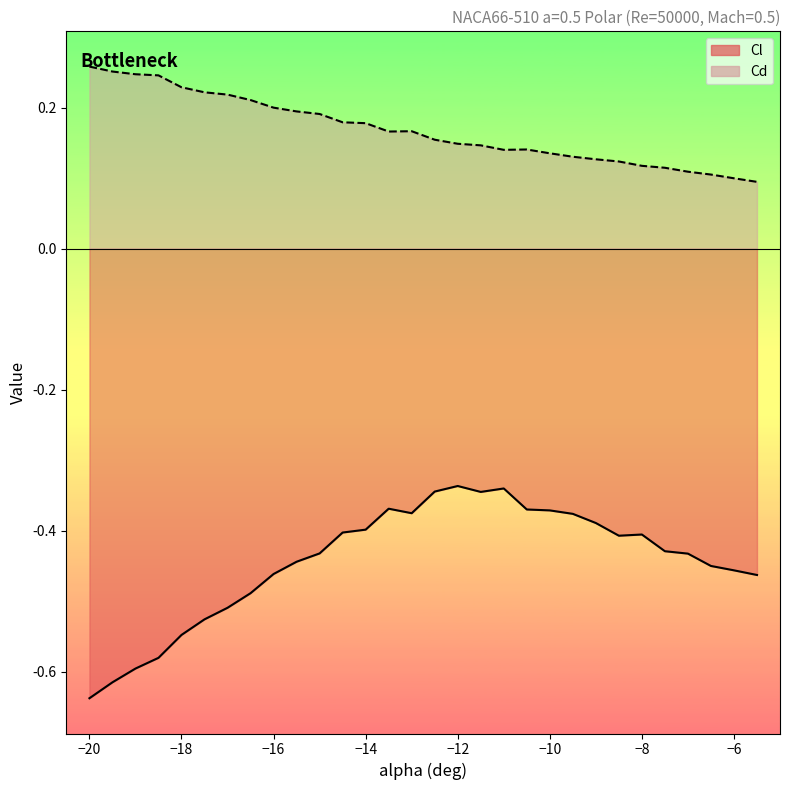

What is the greatest value displayed?

0.3